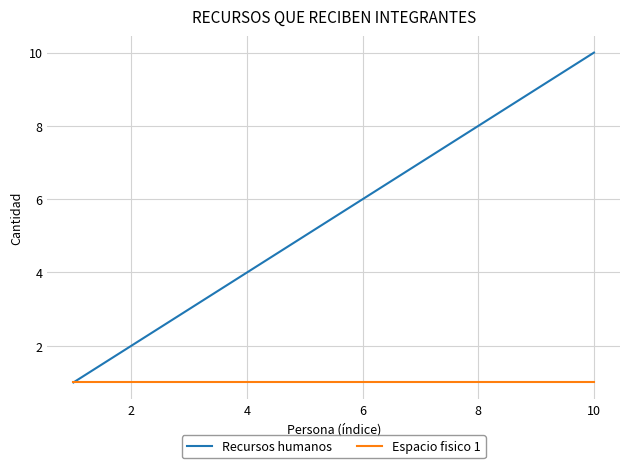

What is the greatest value displayed?

10